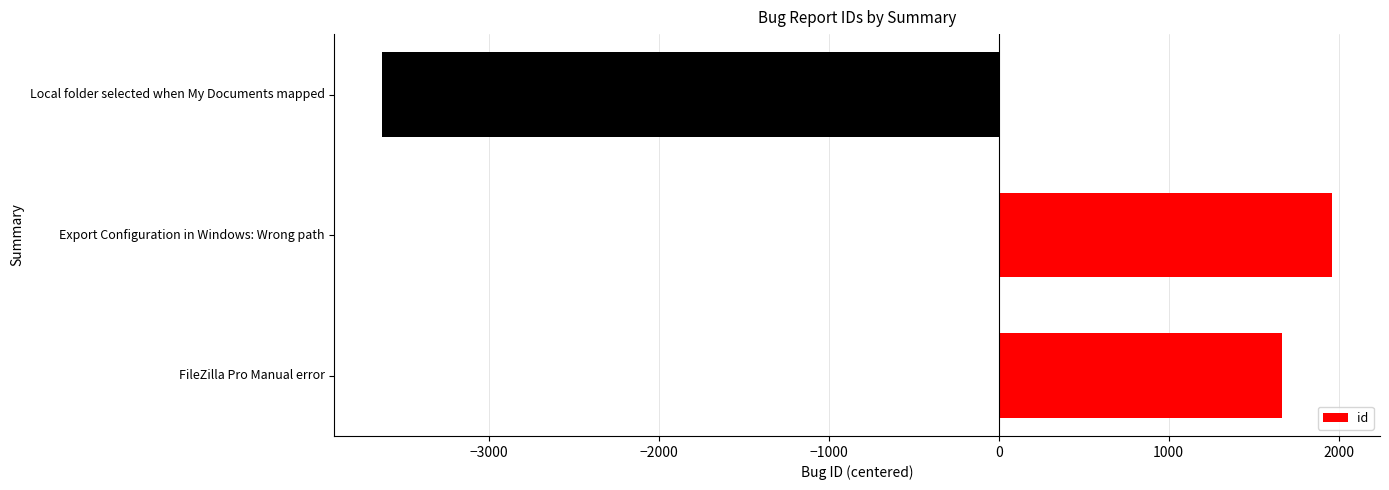

The chart shows a value of 1964.3 at Export Configuration in Windows: Wrong path. True or false?

True